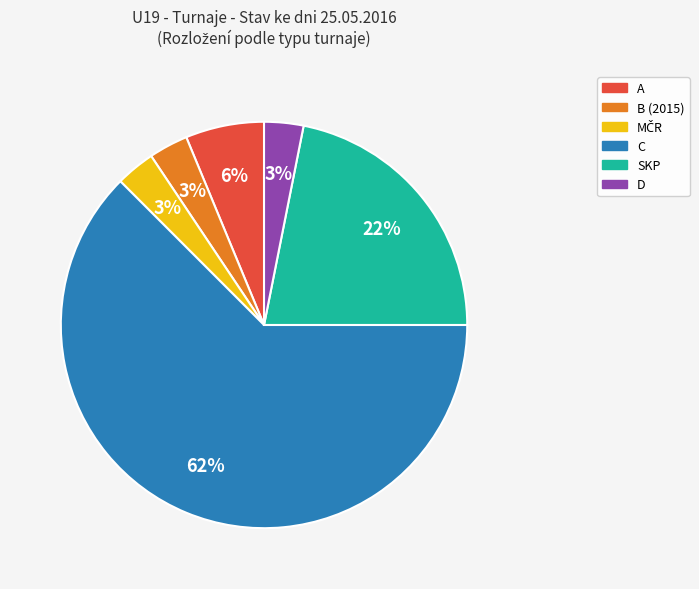

To the nearest percent, what percentage of the pie is D?

3%